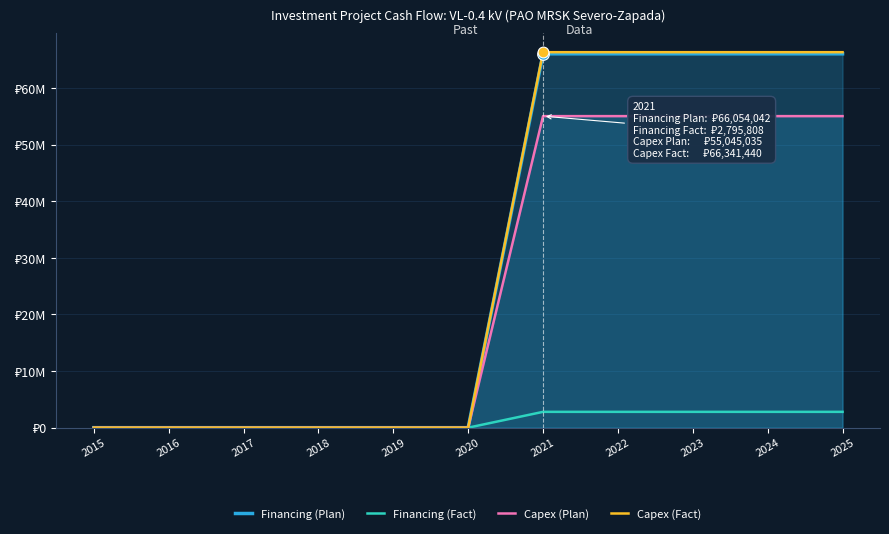

What are all the series names shown in the legend?

Financing (Plan), Financing (Fact), Capex (Plan), Capex (Fact)